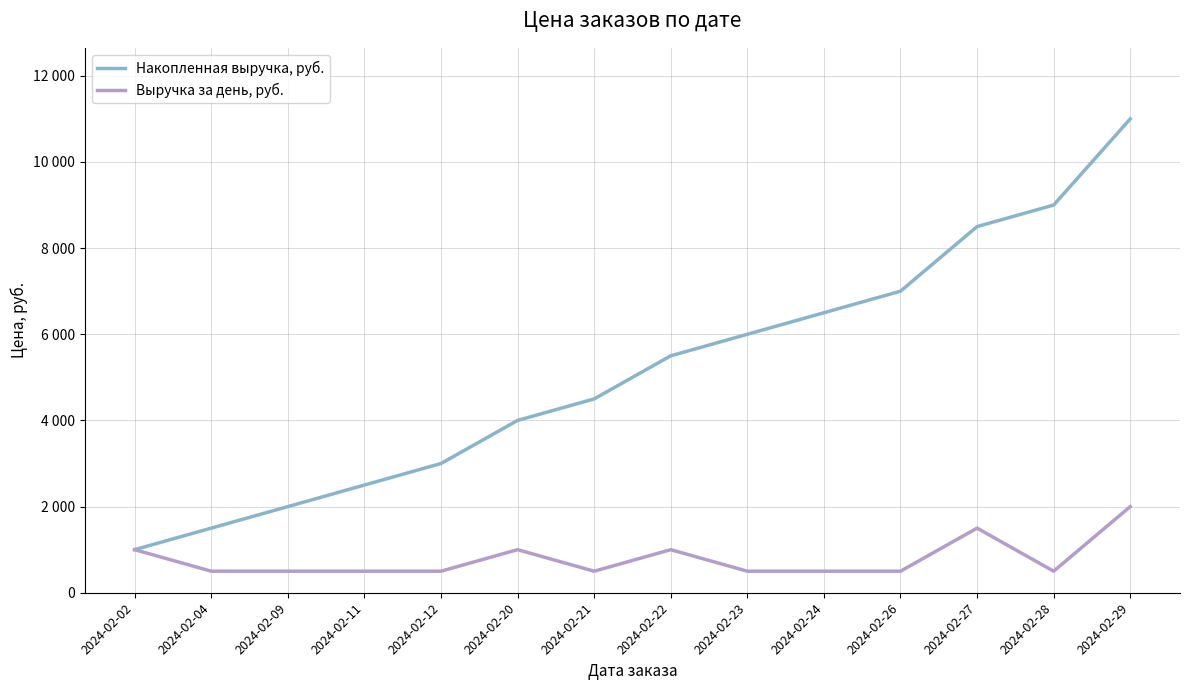

The Накопленная выручка, руб. series shows 4000 at 2024-02-20. True or false?

True